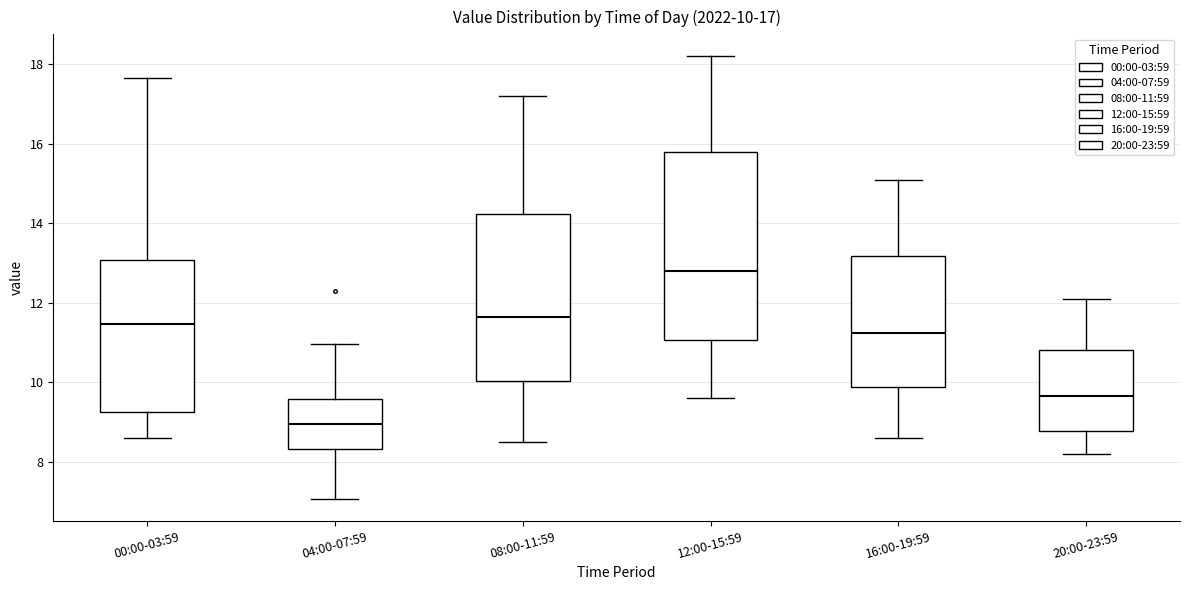

Which box is the tallest, from its lower edge to its upper edge?

12:00-15:59